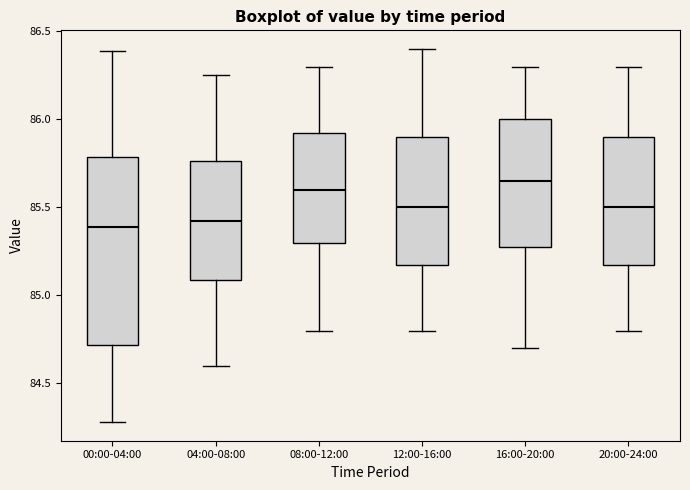

Which box's median line is the highest?

16:00-20:00